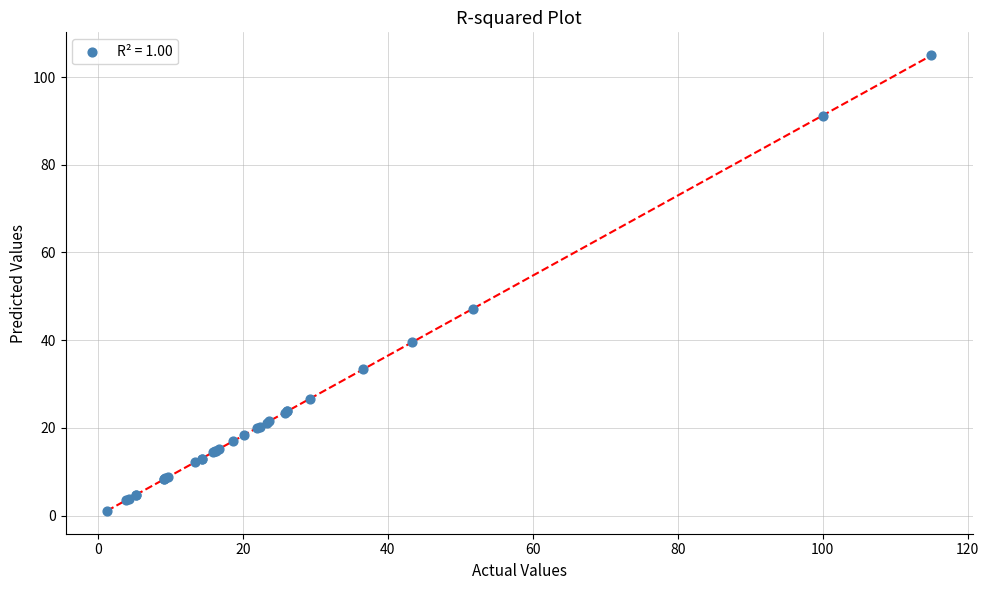

What Y value in the scatter plot is closest to 53?

47.1